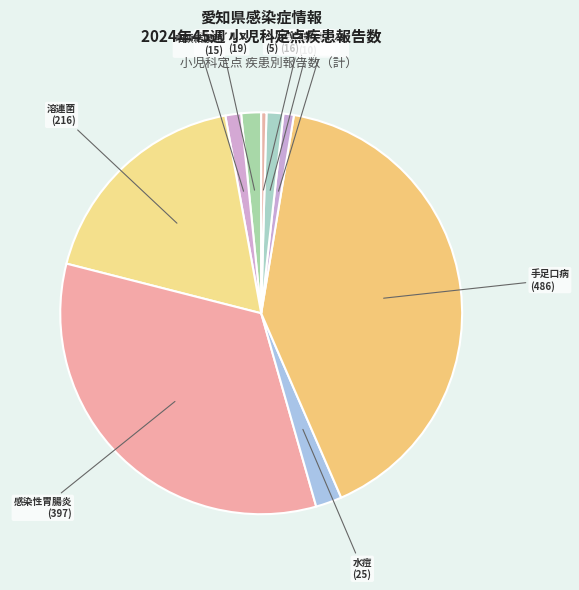

Count the number of slices in the pie.

9